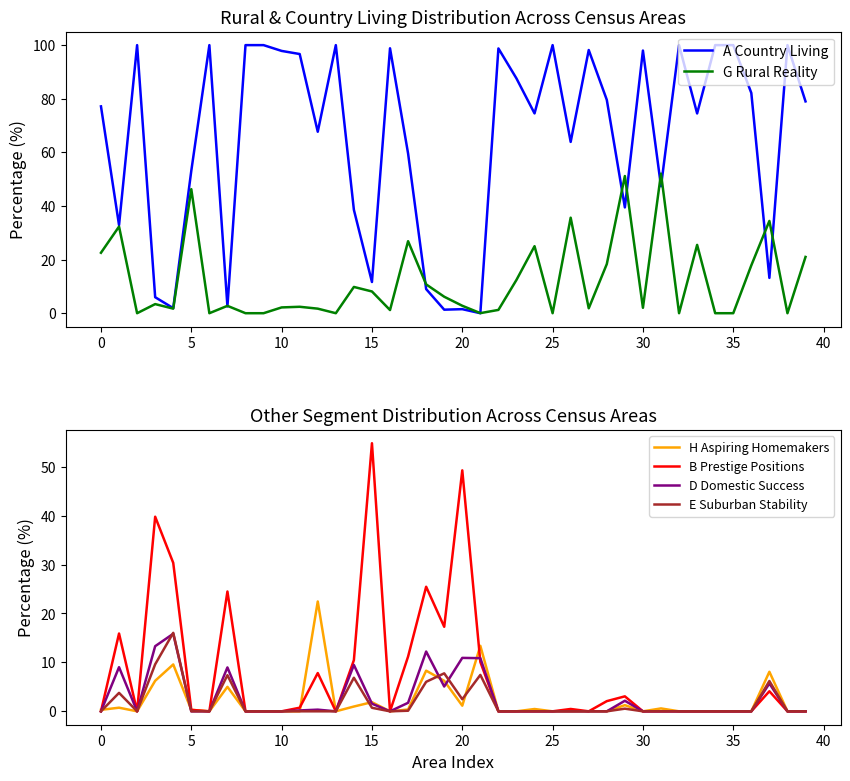

What are all the series names shown in the legend?

A Country Living, G Rural Reality, H Aspiring Homemakers, B Prestige Positions, D Domestic Success, E Suburban Stability